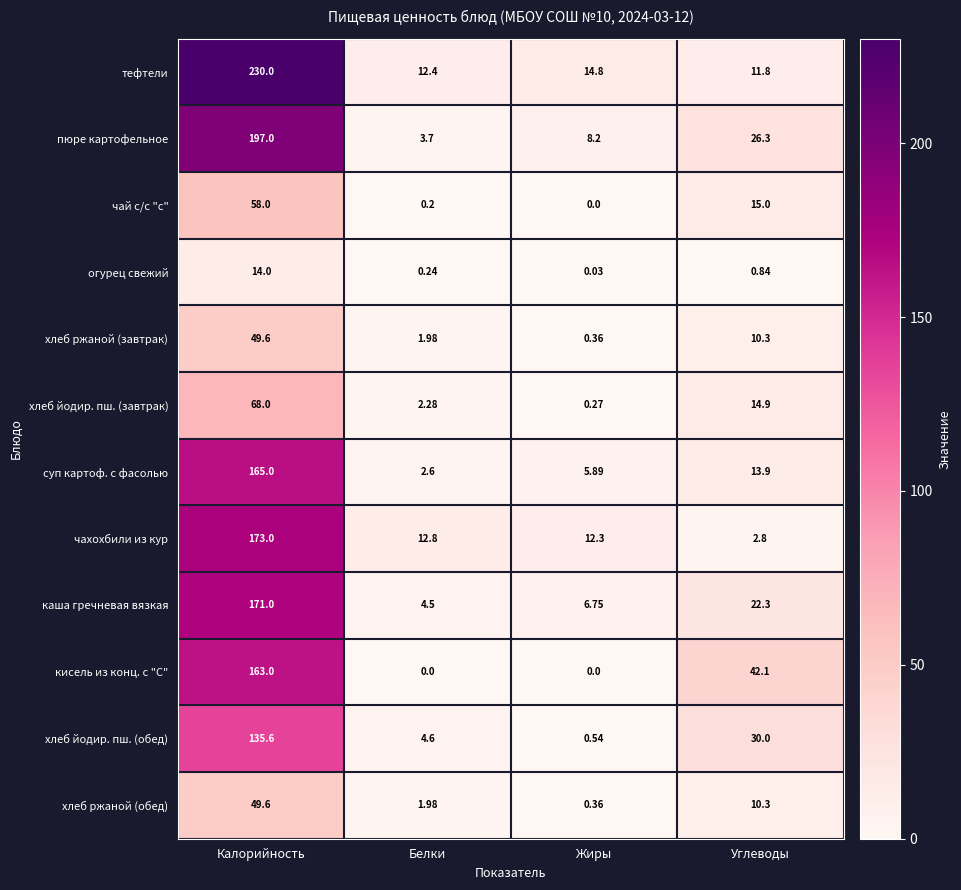

Which series changed the most between Калорийность and Жиры?

тефтели